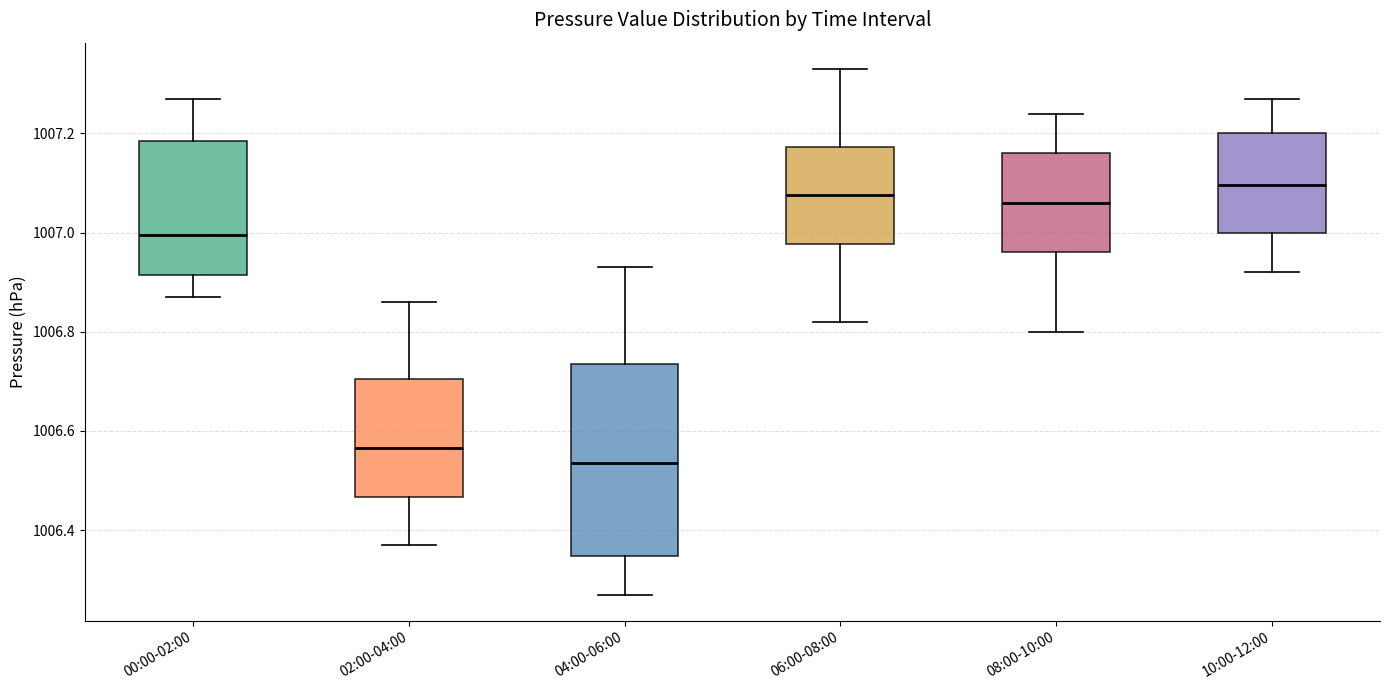

Reading left to right, read every box against the y-axis: the position of its median line, the range the box covers, and the ends of its whiskers. The values are not printed on the chart, so give them approximately, as read against the axis.

00:00-02:00: median 1007.00, box 1006.92 to 1007.18, whiskers 1006.88 to 1007.28
02:00-04:00: median 1006.56, box 1006.46 to 1006.70, whiskers 1006.38 to 1006.86
04:00-06:00: median 1006.54, box 1006.34 to 1006.74, whiskers 1006.28 to 1006.94
06:00-08:00: median 1007.08, box 1006.98 to 1007.18, whiskers 1006.82 to 1007.34
08:00-10:00: median 1007.06, box 1006.96 to 1007.16, whiskers 1006.80 to 1007.24
10:00-12:00: median 1007.10, box 1007.00 to 1007.20, whiskers 1006.92 to 1007.28